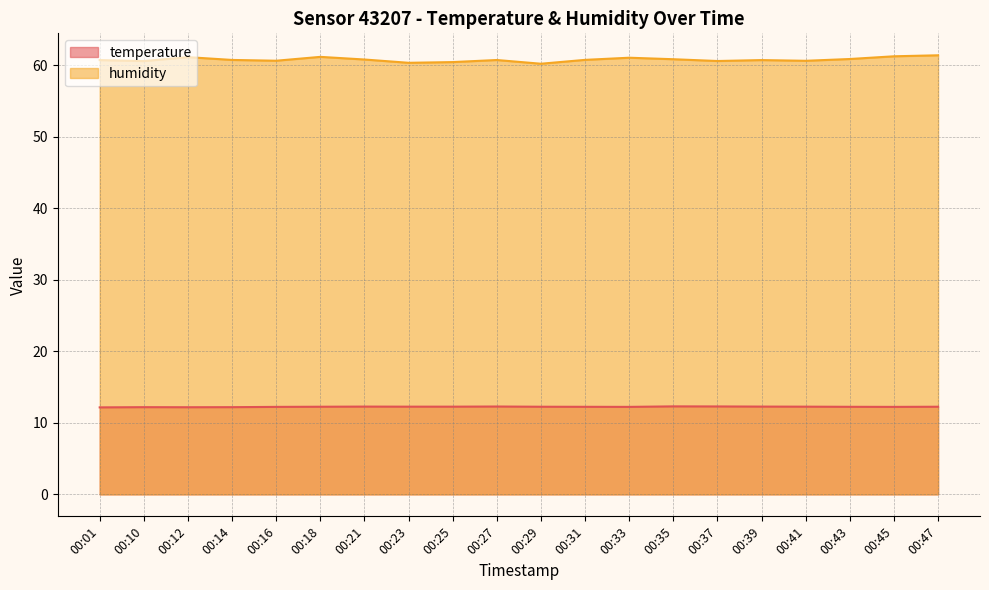

What is the value of the humidity point at the 4th from the left?

60.7